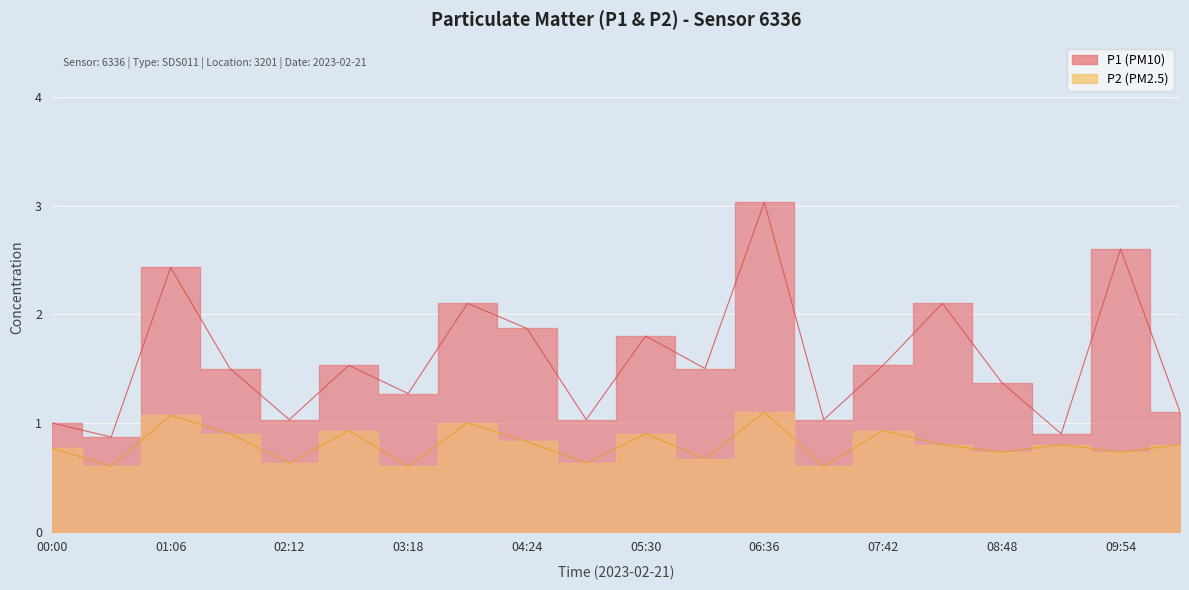

Where is the first local minimum for P2?

00:33